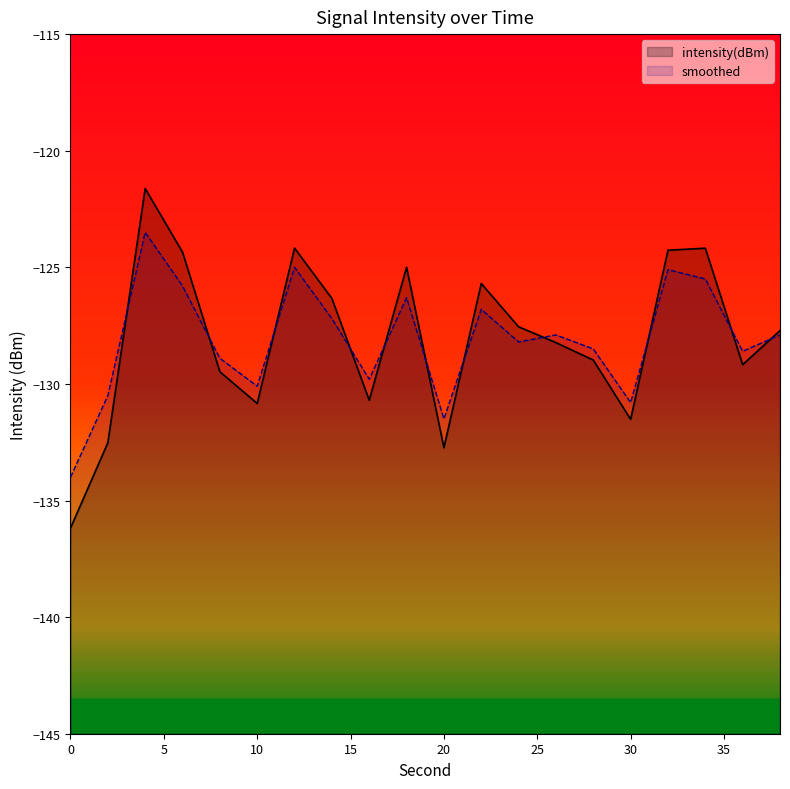

How many distinct data groups are displayed?

2